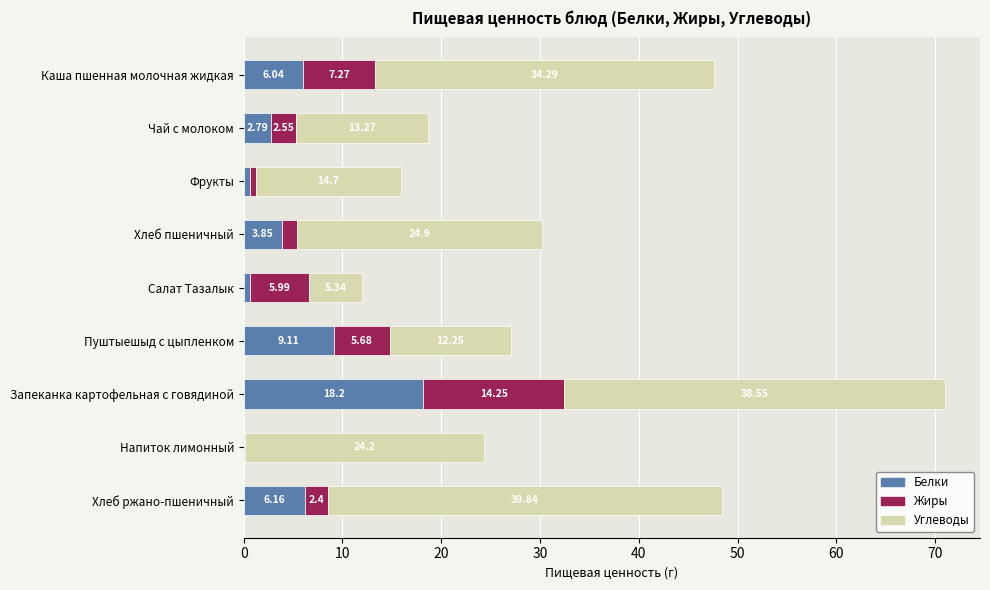

What is the total value across all series at Запеканка картофельная с говядиной?

71.0